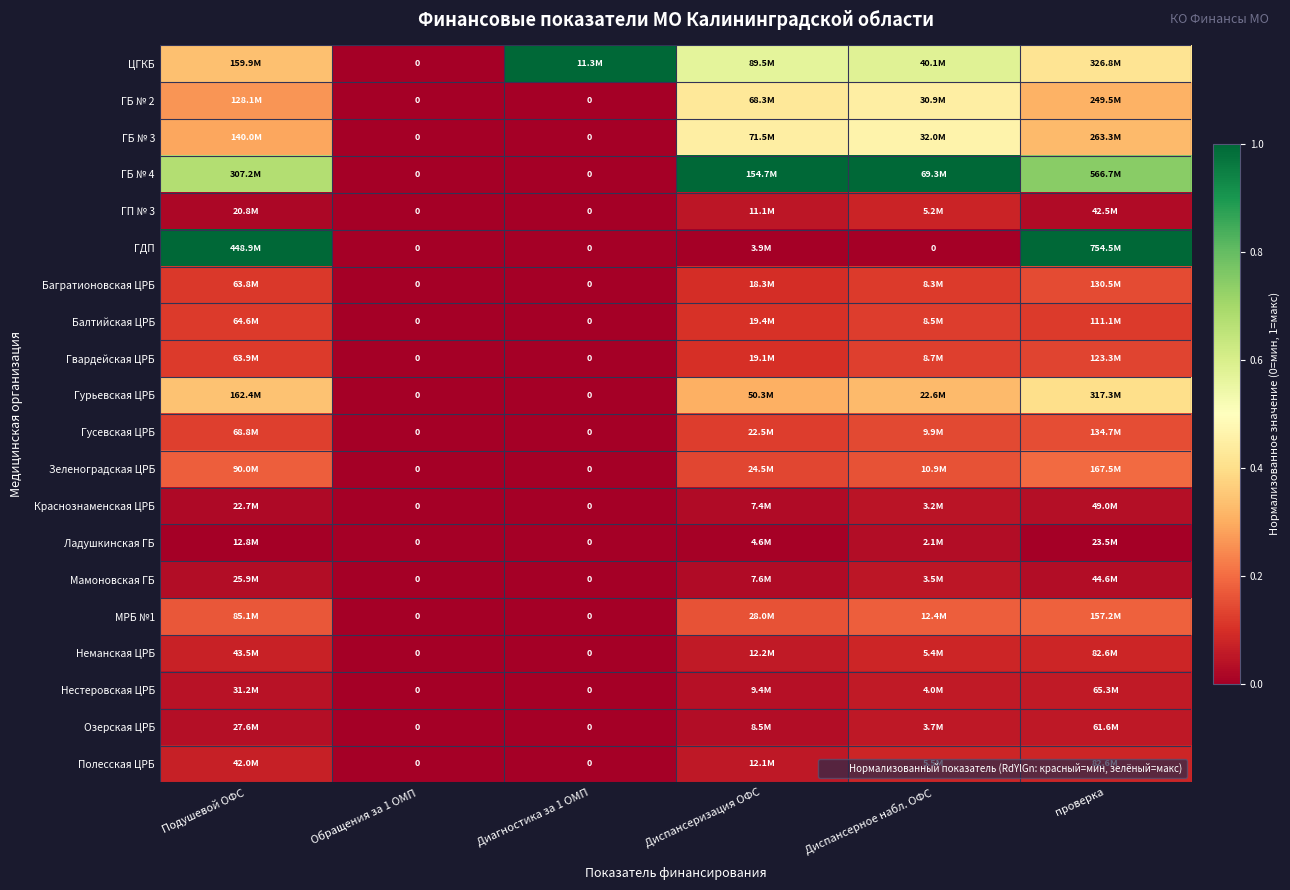

Read the Балтийская ЦРБ value at Диспансерное набл. ОФС.

0.1